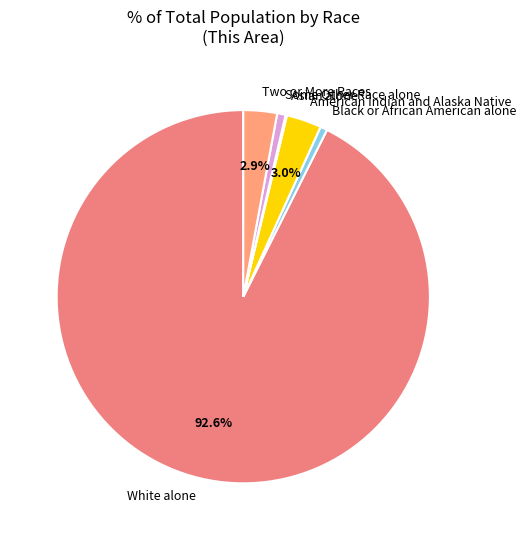

What portion of the pie excludes American Indian and Alaska Native?

97.0%